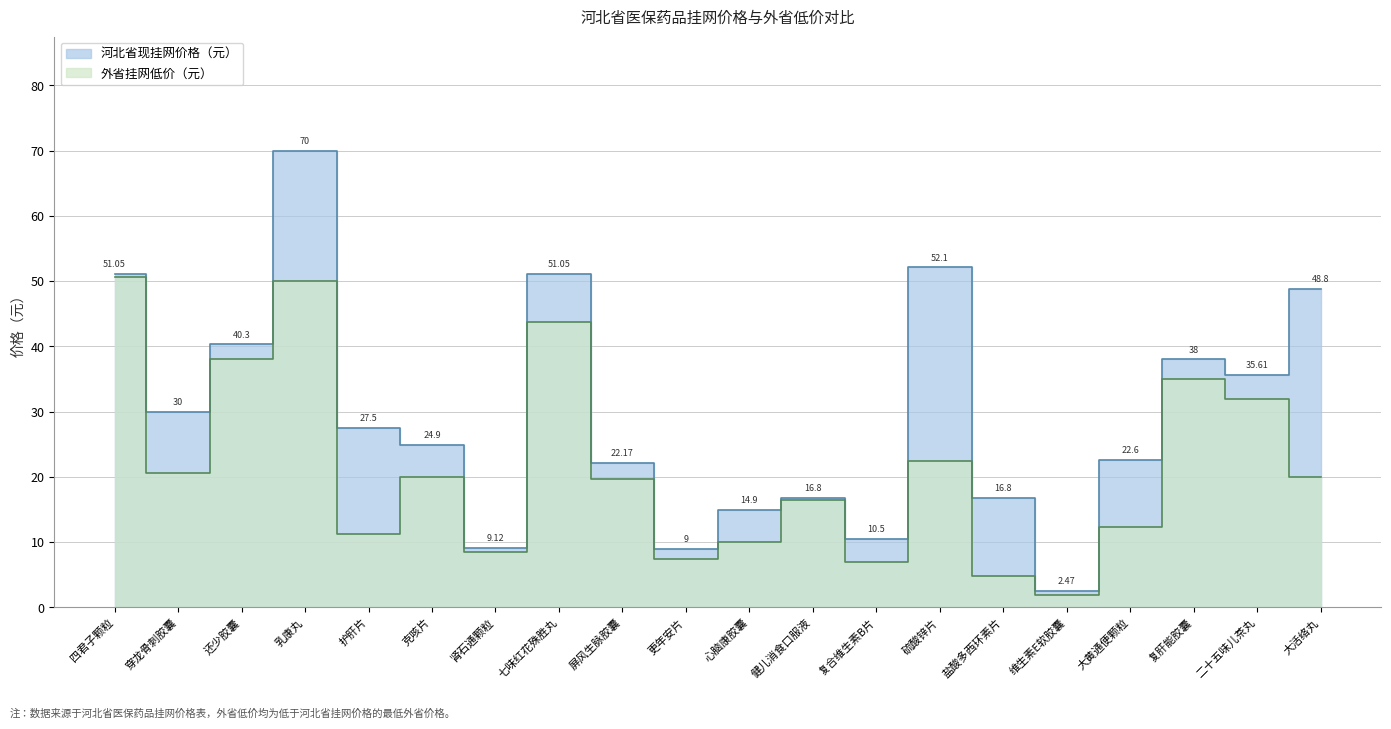

What is the value of the 外省挂网低价（元） point at the 17th from the left?

12.3